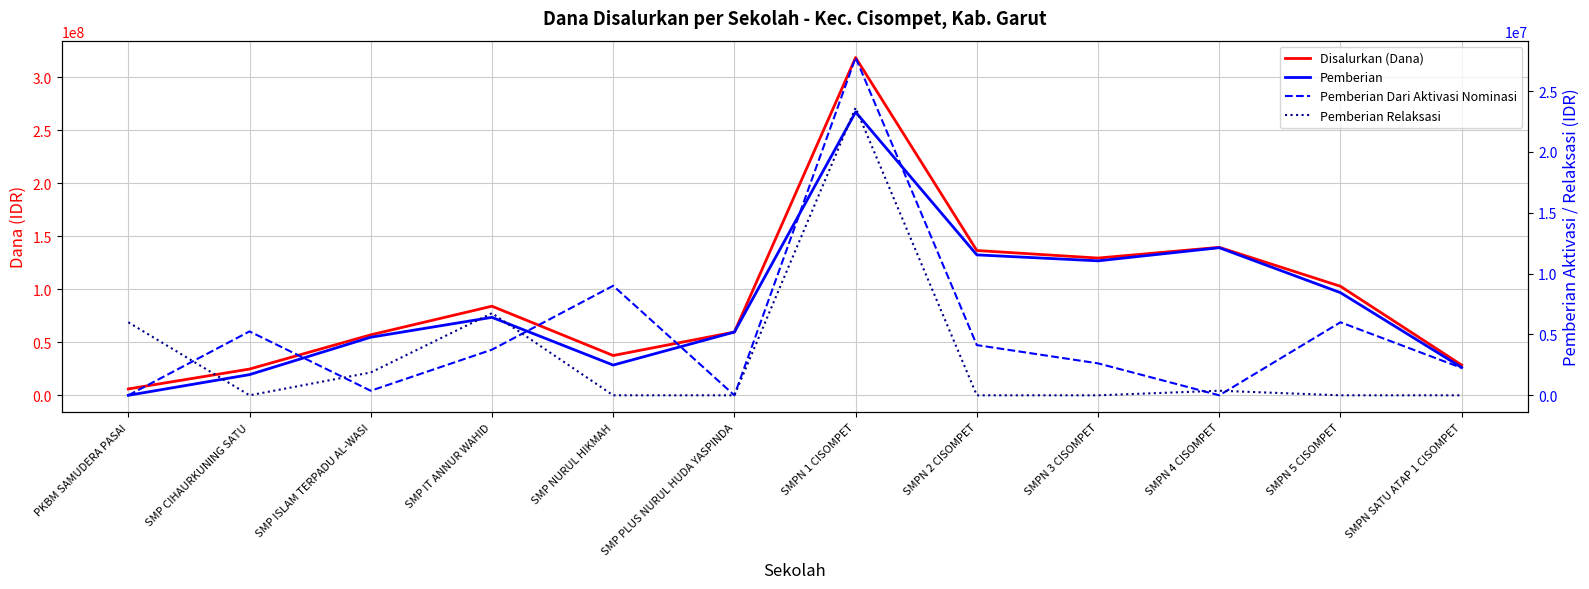

Reading left to right, list all the values displayed in this chart.

Disalurkan (Dana): 6000000	24750000	57000000	84000000	37500000	59625000	318375000	136500000	129375000	139500000	102750000	28500000
Pemberian: 0	19500000	54750000	73500000	28500000	59625000	267000000	132375000	126750000	139125000	96750000	26250000
Pemberian Dari Aktivasi Nominasi: 0	5250000	375000	3750000	9000000	0	27750000	4125000	2625000	0	6000000	2250000
Pemberian Relaksasi: 6000000	0	1875000	6750000	0	0	23625000	0	0	375000	0	0